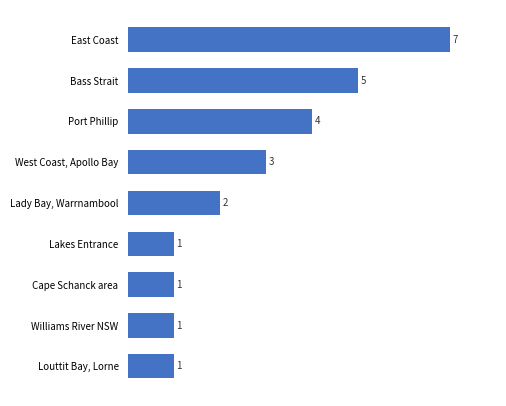

What is the maximum value shown in the chart?

7